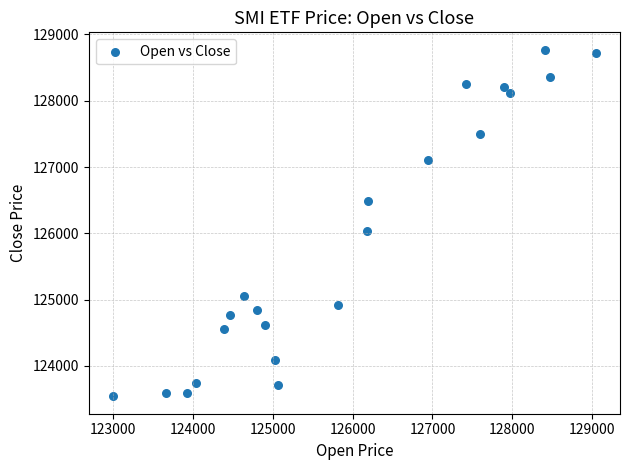

What Y value in the scatter plot is closest to 126155?

126040